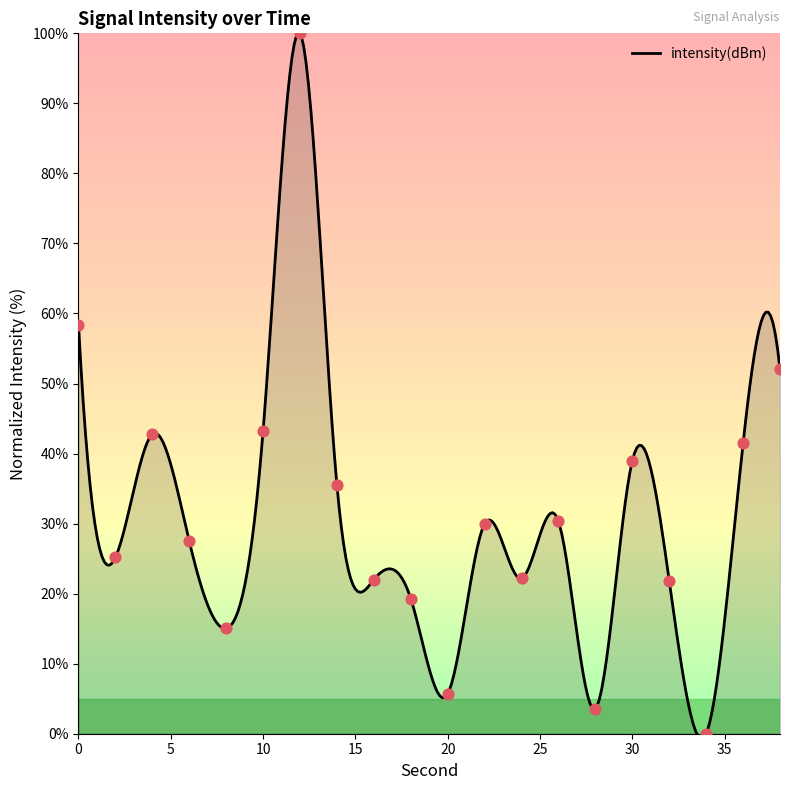

Approximately how many times larger is the value at 30 compared to 4?

0.9